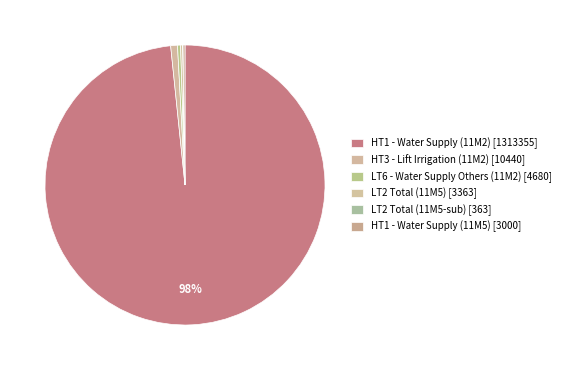

What portion of the pie excludes HT3 - Lift Irrigation (11M2) [10440]?

99.2%